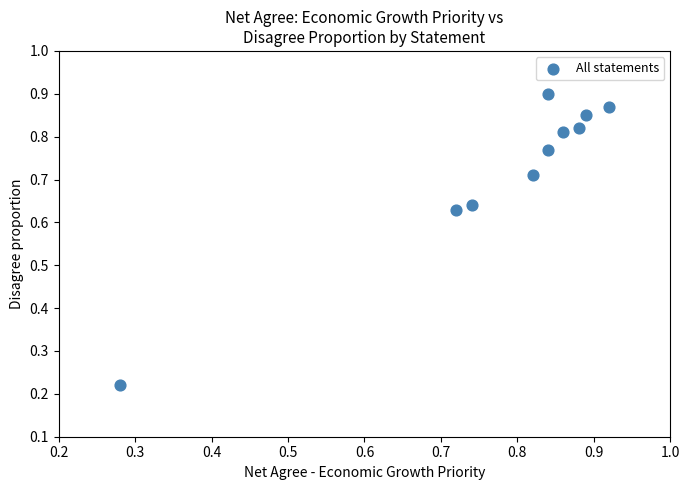

How many points are shown in the scatter plot?

10